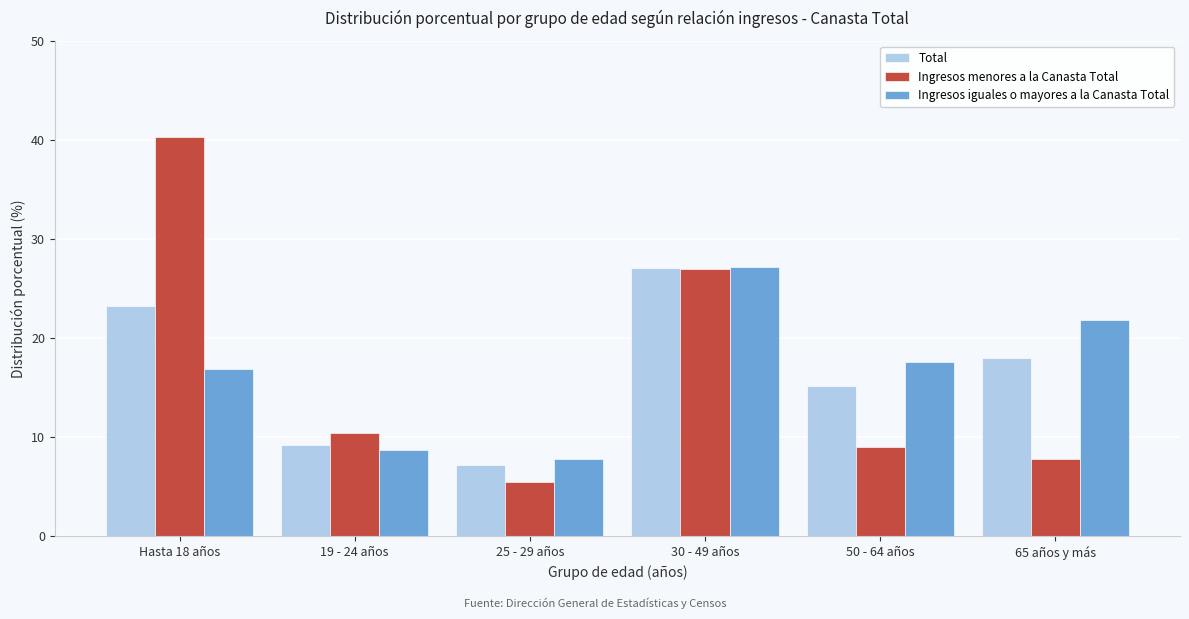

Reading left to right, transcribe all the data shown in this chart.

Total: Hasta 18 años=23.2	19 - 24 años=9.2	25 - 29 años=7.2	30 - 49 años=27.1	50 - 64 años=15.2	65 años y más=18.0
Ingresos menores a la Canasta Total: Hasta 18 años=40.3	19 - 24 años=10.4	25 - 29 años=5.5	30 - 49 años=27.0	50 - 64 años=9.0	65 años y más=7.8
Ingresos iguales o mayores a la Canasta Total: Hasta 18 años=16.9	19 - 24 años=8.7	25 - 29 años=7.8	30 - 49 años=27.2	50 - 64 años=17.6	65 años y más=21.8